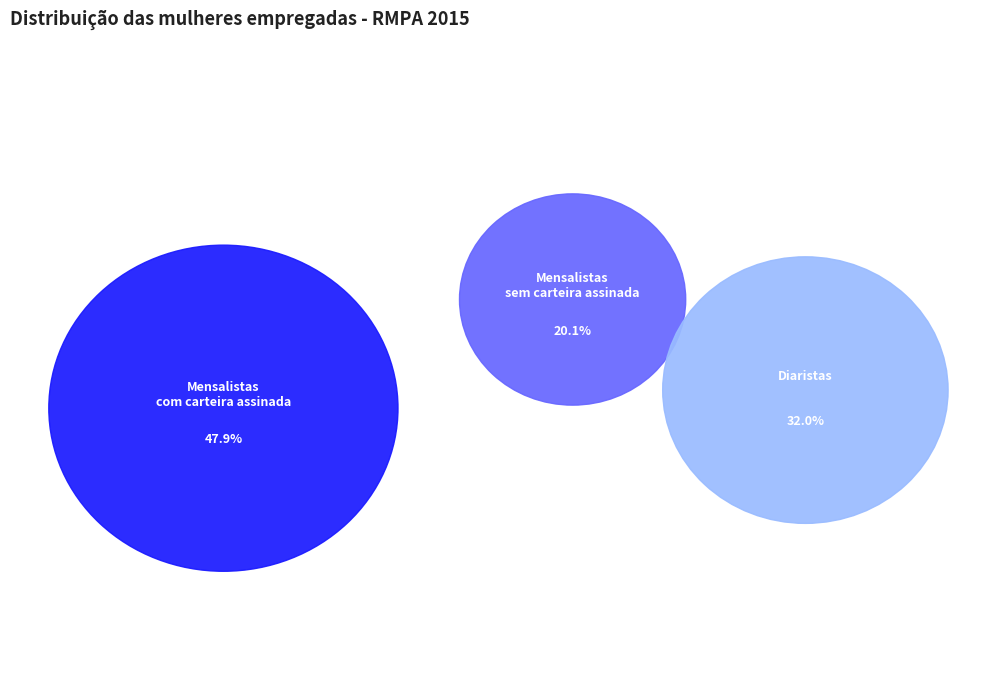

Rank the categories by value from highest to lowest.

Mensalistas com carteira assinada, Diaristas, Mensalistas sem carteira assinada